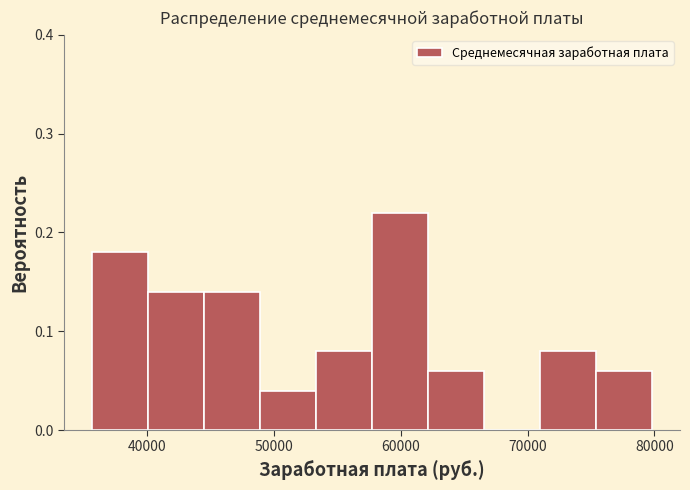

Reading left to right, transcribe this chart: for each bar, give the range it covers on the x-axis and its height. Neither the bar edges nor the heights are printed on the chart, so give them approximately, as read against the axes.

36000 to 40000: 0.18
40000 to 44000: 0.14
44000 to 49000: 0.14
49000 to 53000: 0.04
53000 to 58000: 0.08
58000 to 62000: 0.22
62000 to 67000: 0.06
67000 to 71000: 0
71000 to 75000: 0.08
75000 to 80000: 0.06